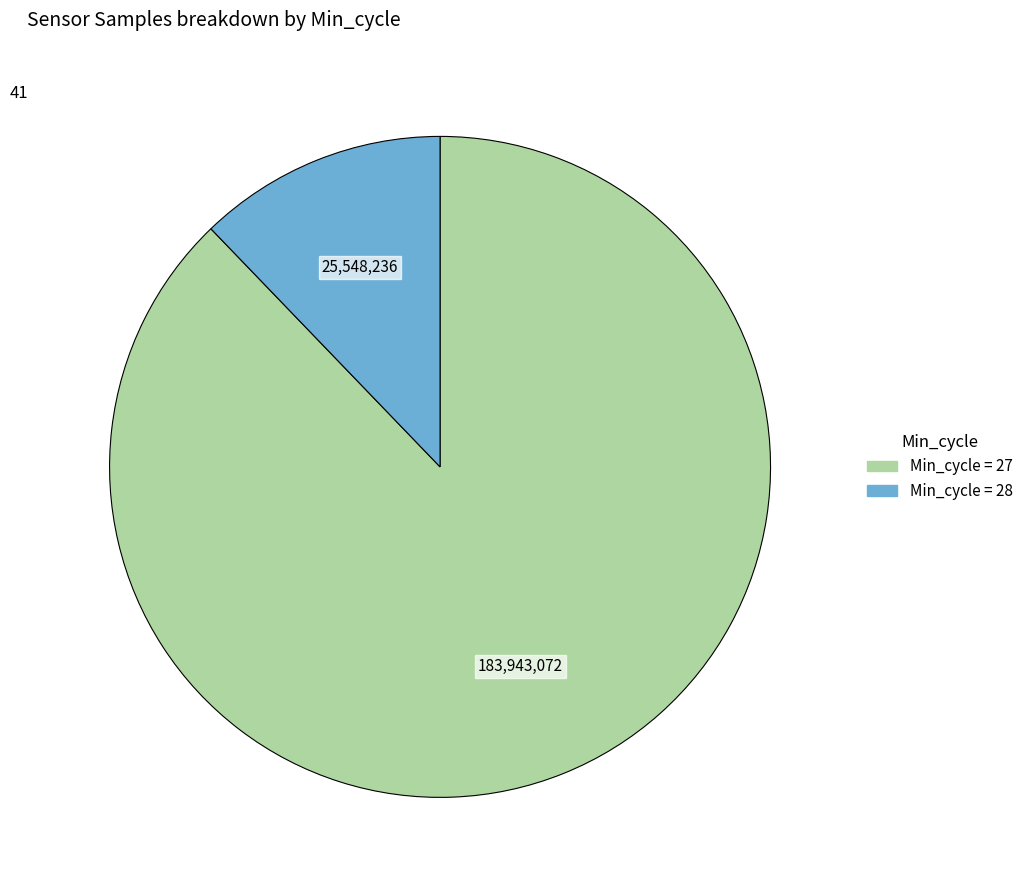

Is there a majority slice in this chart?

Yes